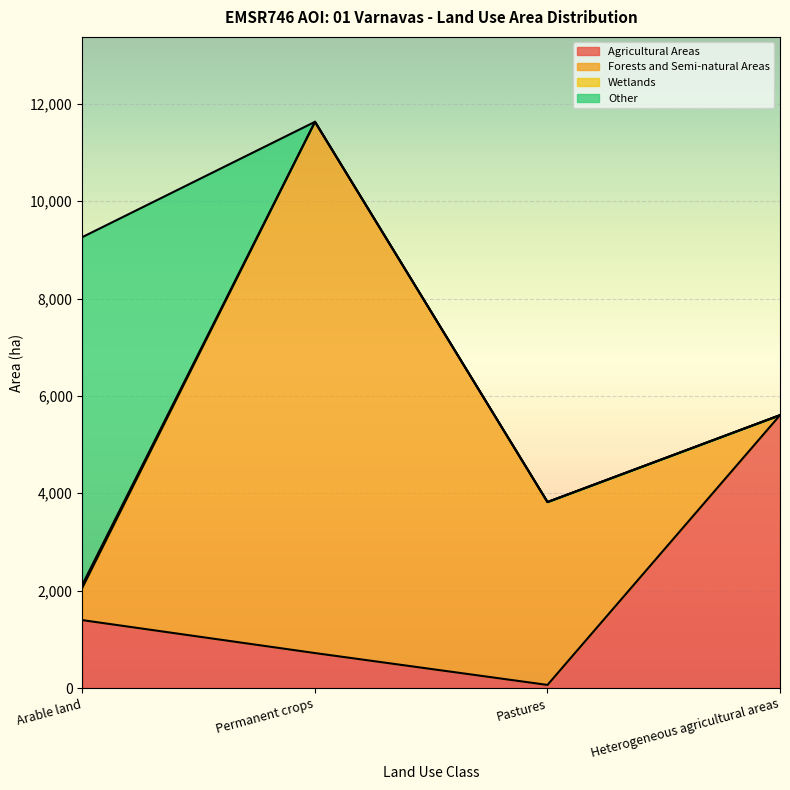

What is the value of the Forests and Semi-natural Areas point at the 1st from the left?

669.5